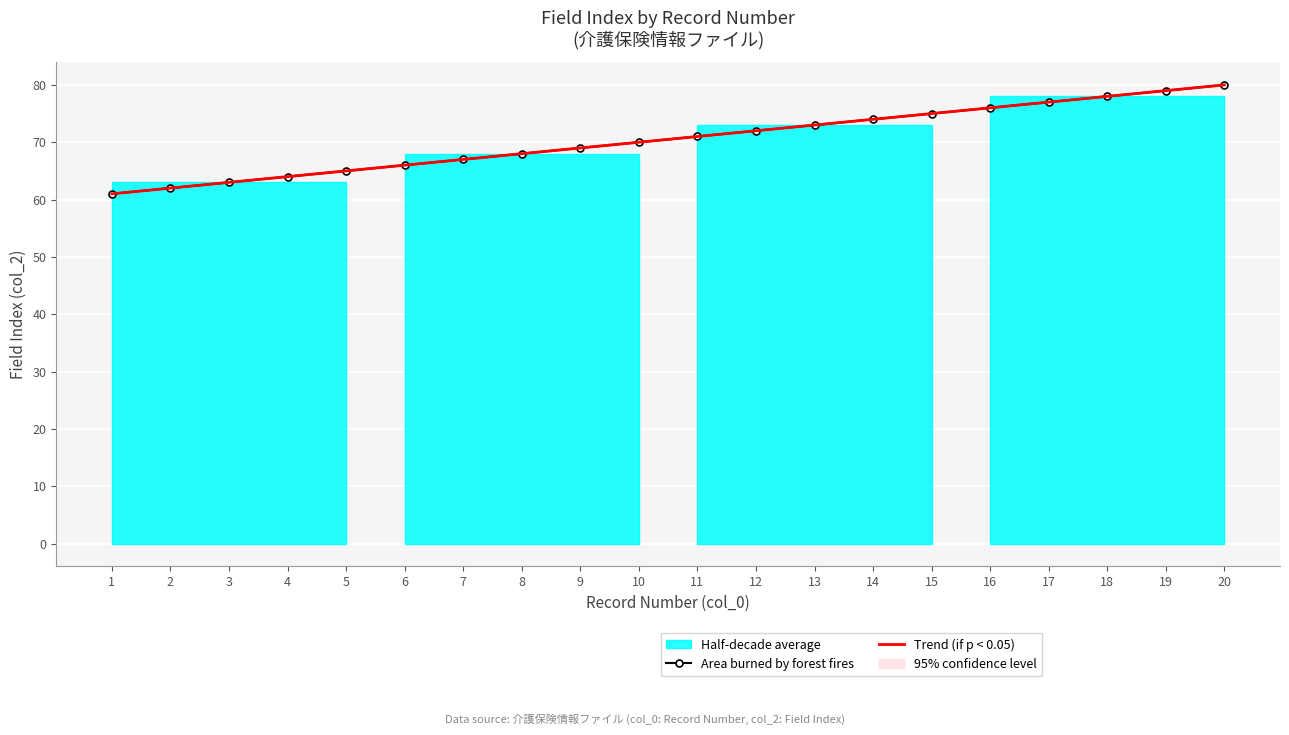

True or false: Trend (if p < 0.05) and Area burned by forest fires cross at least once.

False